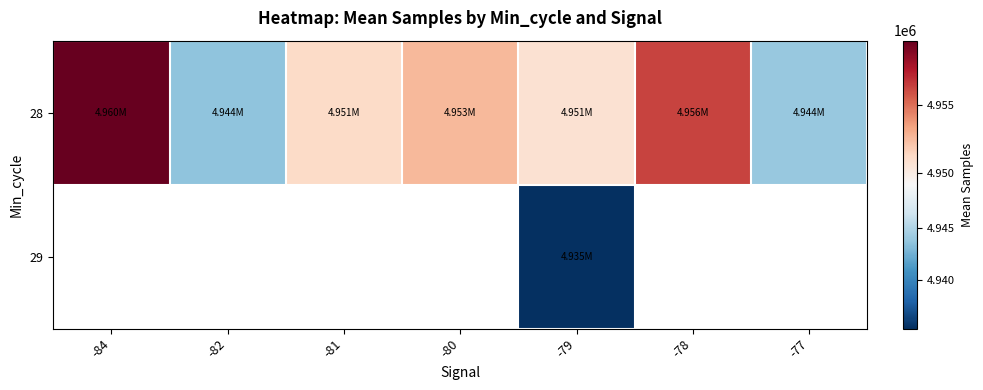

Is it true that 28 equals 1411771.1 at -80?

False